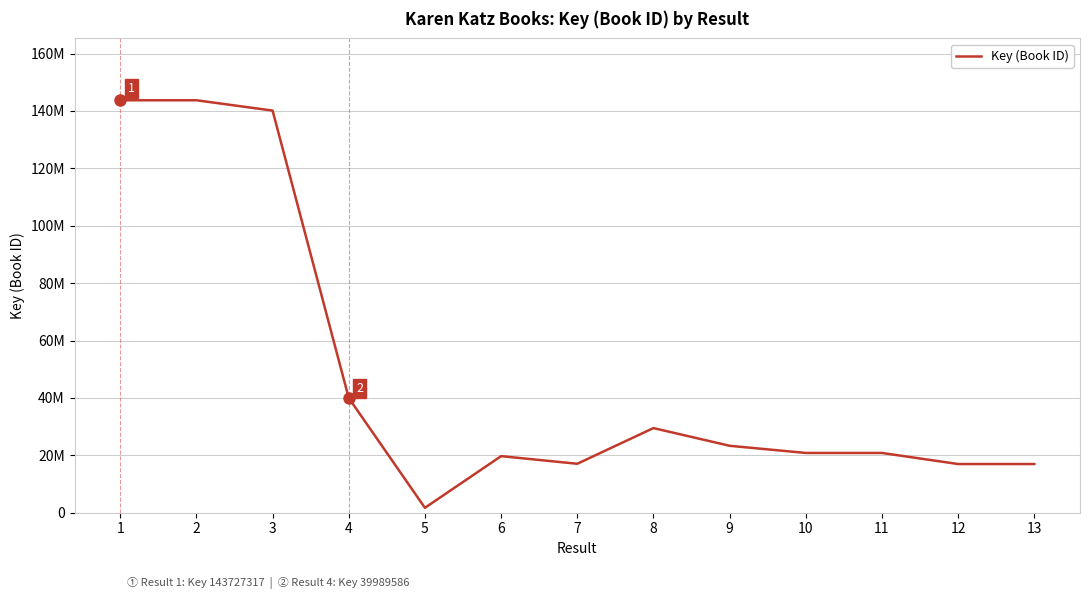

Which has a higher value, 7 or 4?

4